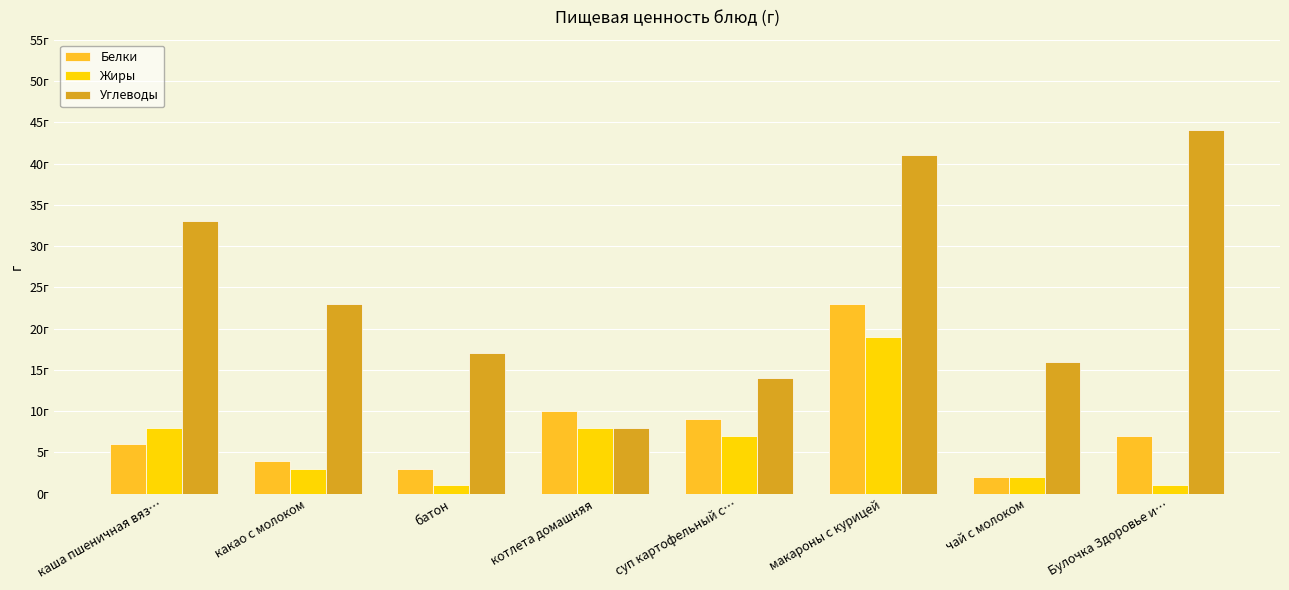

What is the difference between the highest and lowest values at батон?

16